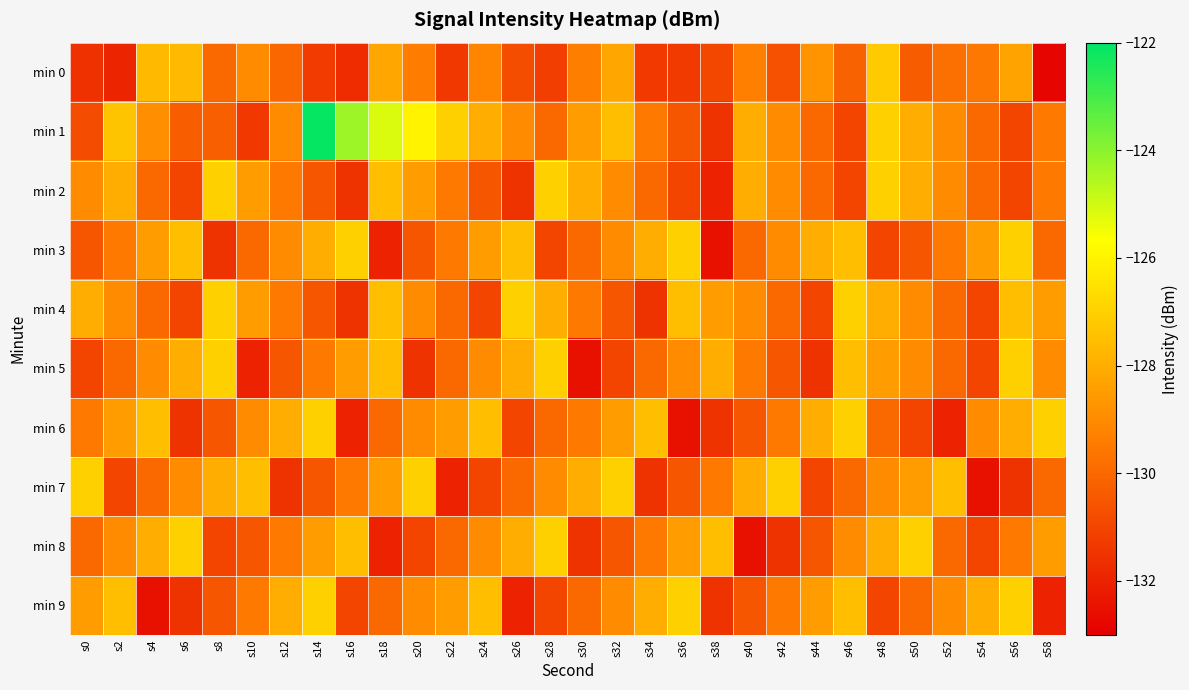

Reading left to right, extract all data points from this chart.

min 0: s0=-131.6	s2=-131.9	s4=-127.6	s6=-127.7	s8=-130.0	s10=-129.0	s12=-130.0	s14=-131.3	s16=-131.7	s18=-128.2	s20=-129.4	s22=-131.4	s24=-129.2	s26=-130.8	s28=-131.2	s30=-129.4	s32=-128.2	s34=-131.3	s36=-131.3	s38=-130.9	s40=-129.3	s42=-130.7	s44=-128.8	s46=-130.2	s48=-127.1	s50=-130.3	s52=-129.8	s54=-129.5	s56=-128.3	s58=-132.8
min 1: s0=-130.8	s2=-127.4	s4=-128.9	s6=-130.3	s8=-130.3	s10=-131.4	s12=-128.9	s14=-122.1	s16=-124.3	s18=-125.2	s20=-126.0	s22=-127.0	s24=-128.0	s26=-129.0	s28=-130.0	s30=-128.5	s32=-127.5	s34=-129.5	s36=-130.5	s38=-131.5	s40=-128.0	s42=-129.0	s44=-130.0	s46=-131.0	s48=-127.0	s50=-128.0	s52=-129.0	s54=-130.0	s56=-131.0	s58=-129.5
min 2: s0=-129.0	s2=-128.0	s4=-130.0	s6=-131.0	s8=-127.0	s10=-128.5	s12=-129.5	s14=-130.5	s16=-131.5	s18=-127.5	s20=-128.5	s22=-129.5	s24=-130.5	s26=-131.5	s28=-127.0	s30=-128.0	s32=-129.0	s34=-130.0	s36=-131.0	s38=-132.0	s40=-128.0	s42=-129.0	s44=-130.0	s46=-131.0	s48=-127.0	s50=-128.0	s52=-129.0	s54=-130.0	s56=-131.0	s58=-129.5
min 3: s0=-130.5	s2=-129.5	s4=-128.5	s6=-127.5	s8=-131.5	s10=-130.0	s12=-129.0	s14=-128.0	s16=-127.0	s18=-132.0	s20=-130.5	s22=-129.5	s24=-128.5	s26=-127.5	s28=-131.0	s30=-130.0	s32=-129.0	s34=-128.0	s36=-127.0	s38=-132.5	s40=-130.0	s42=-129.0	s44=-128.0	s46=-127.5	s48=-131.0	s50=-130.5	s52=-129.5	s54=-128.5	s56=-127.0	s58=-130.0
min 4: s0=-128.0	s2=-129.0	s4=-130.0	s6=-131.0	s8=-127.0	s10=-128.5	s12=-129.5	s14=-130.5	s16=-131.5	s18=-127.5	s20=-129.0	s22=-130.0	s24=-131.0	s26=-127.0	s28=-128.0	s30=-129.5	s32=-130.5	s34=-131.5	s36=-127.5	s38=-128.5	s40=-129.0	s42=-130.0	s44=-131.0	s46=-127.0	s48=-128.0	s50=-129.0	s52=-130.0	s54=-131.0	s56=-127.5	s58=-128.5
min 5: s0=-131.0	s2=-130.0	s4=-129.0	s6=-128.0	s8=-127.0	s10=-132.0	s12=-130.5	s14=-129.5	s16=-128.5	s18=-127.5	s20=-131.5	s22=-130.0	s24=-129.0	s26=-128.0	s28=-127.0	s30=-132.5	s32=-131.0	s34=-130.0	s36=-129.0	s38=-128.0	s40=-129.5	s42=-130.5	s44=-131.5	s46=-127.5	s48=-128.5	s50=-129.0	s52=-130.0	s54=-131.0	s56=-127.0	s58=-129.0
min 6: s0=-129.5	s2=-128.5	s4=-127.5	s6=-131.5	s8=-130.5	s10=-129.0	s12=-128.0	s14=-127.0	s16=-132.0	s18=-130.0	s20=-129.0	s22=-128.5	s24=-127.5	s26=-131.0	s28=-130.0	s30=-129.5	s32=-128.5	s34=-127.5	s36=-132.5	s38=-131.5	s40=-130.5	s42=-129.5	s44=-128.0	s46=-127.0	s48=-130.0	s50=-131.0	s52=-132.0	s54=-129.0	s56=-128.0	s58=-127.0
min 7: s0=-127.0	s2=-131.0	s4=-130.0	s6=-129.0	s8=-128.0	s10=-127.5	s12=-131.5	s14=-130.5	s16=-129.5	s18=-128.5	s20=-127.0	s22=-132.0	s24=-131.0	s26=-130.0	s28=-129.0	s30=-128.0	s32=-127.0	s34=-131.5	s36=-130.5	s38=-129.5	s40=-128.0	s42=-127.0	s44=-131.0	s46=-130.0	s48=-129.0	s50=-128.5	s52=-127.5	s54=-132.5	s56=-131.5	s58=-130.0
min 8: s0=-130.0	s2=-129.0	s4=-128.0	s6=-127.0	s8=-131.0	s10=-130.5	s12=-129.5	s14=-128.5	s16=-127.5	s18=-132.0	s20=-131.0	s22=-130.0	s24=-129.0	s26=-128.0	s28=-127.0	s30=-131.5	s32=-130.5	s34=-129.5	s36=-128.5	s38=-127.5	s40=-132.5	s42=-131.5	s44=-130.5	s46=-129.0	s48=-128.0	s50=-127.0	s52=-130.0	s54=-131.0	s56=-129.5	s58=-128.5
min 9: s0=-128.5	s2=-127.5	s4=-132.5	s6=-131.5	s8=-130.5	s10=-129.5	s12=-128.0	s14=-127.0	s16=-131.0	s18=-130.0	s20=-129.0	s22=-128.5	s24=-127.5	s26=-132.0	s28=-131.0	s30=-130.0	s32=-129.0	s34=-128.0	s36=-127.0	s38=-131.5	s40=-130.5	s42=-129.5	s44=-128.5	s46=-127.5	s48=-131.0	s50=-130.0	s52=-129.0	s54=-128.0	s56=-127.0	s58=-132.0